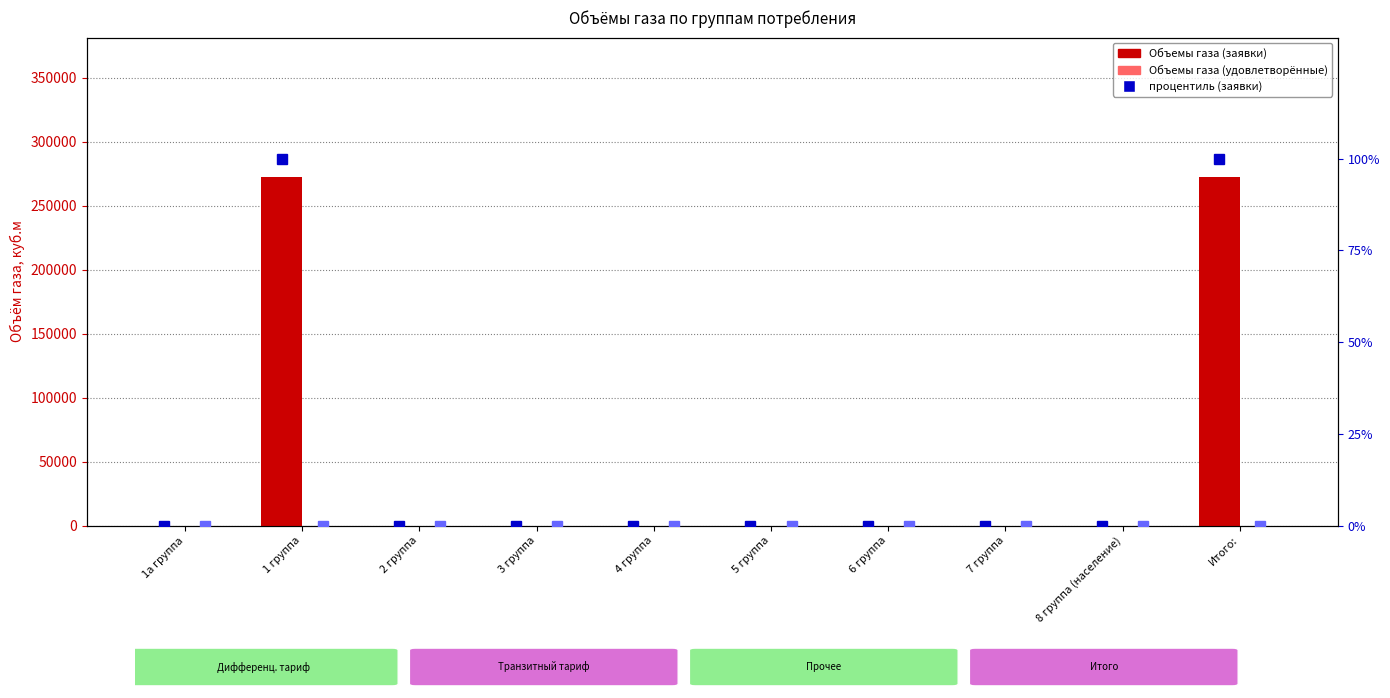

Rank the series at 1 группа from lowest to highest value.

Объемы газа (удовлетворённые), процентиль (удовлетворённые), процентиль (заявки), Объемы газа (заявки)